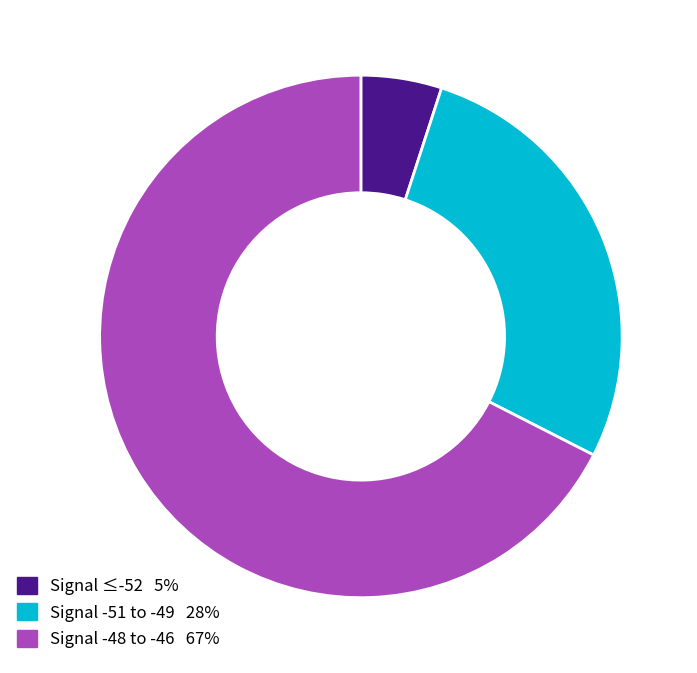

Is there a majority slice in this chart?

Yes